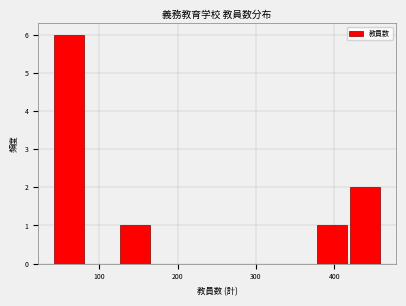

What is the height of the bar covering 40 to 80 on the x-axis? Neither the bar edges nor the heights are printed on the chart, so give them approximately, as read against the axes.

6